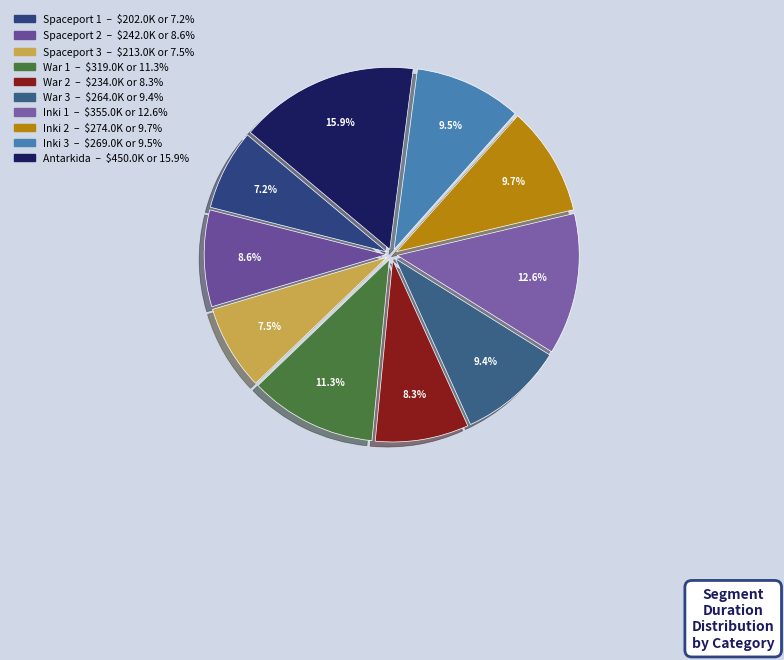

Is it true that Inki 3 is 10% of the pie?

True